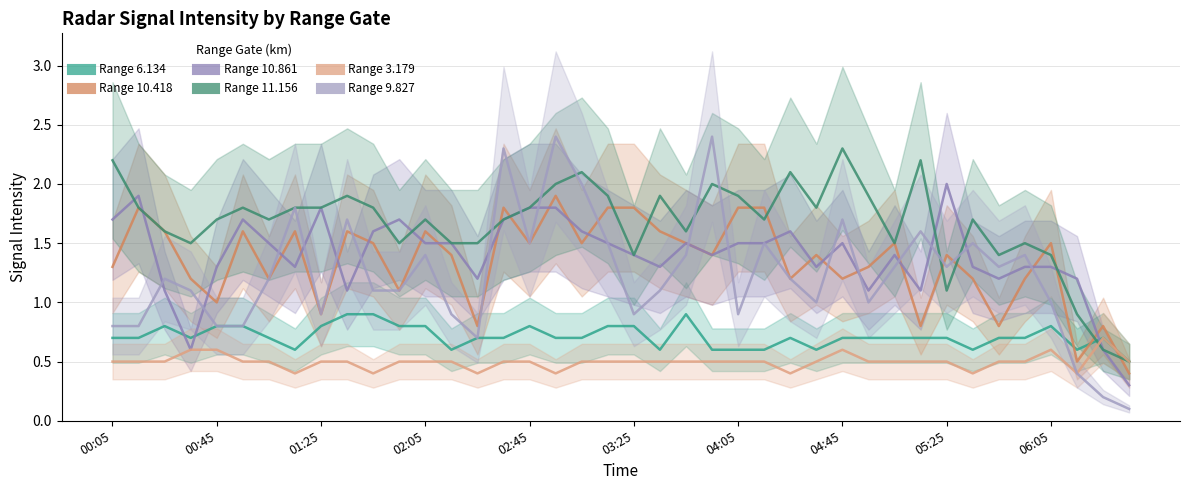

What is the difference between the highest and lowest values at 04:05?

1.4